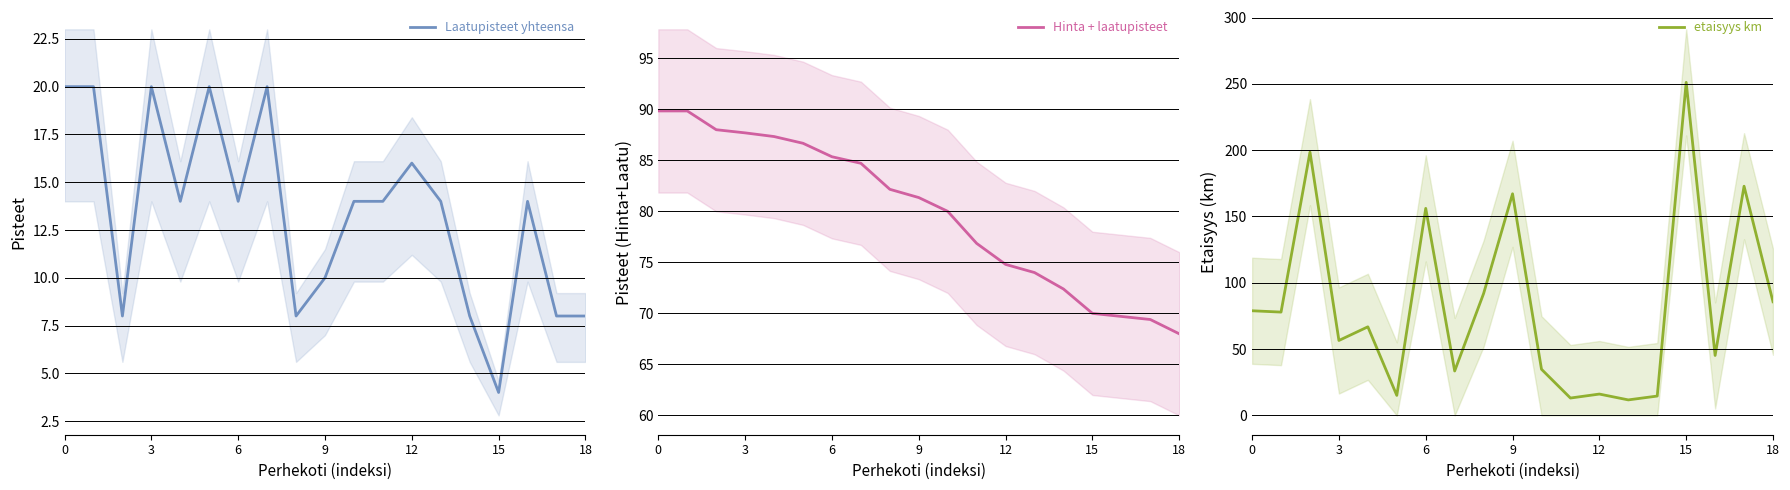

What is the average value of the etaisyys km series?

83.5